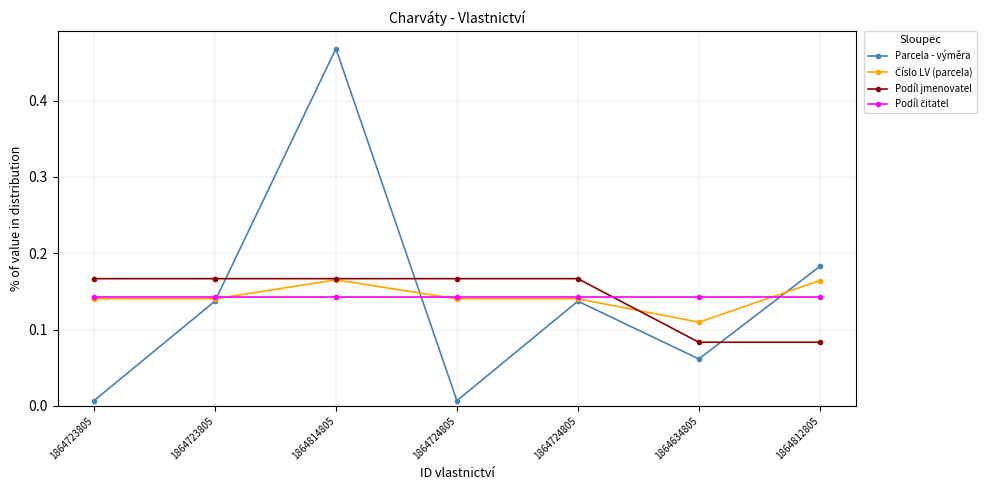

Is this an area chart (filled region under the line)?

No